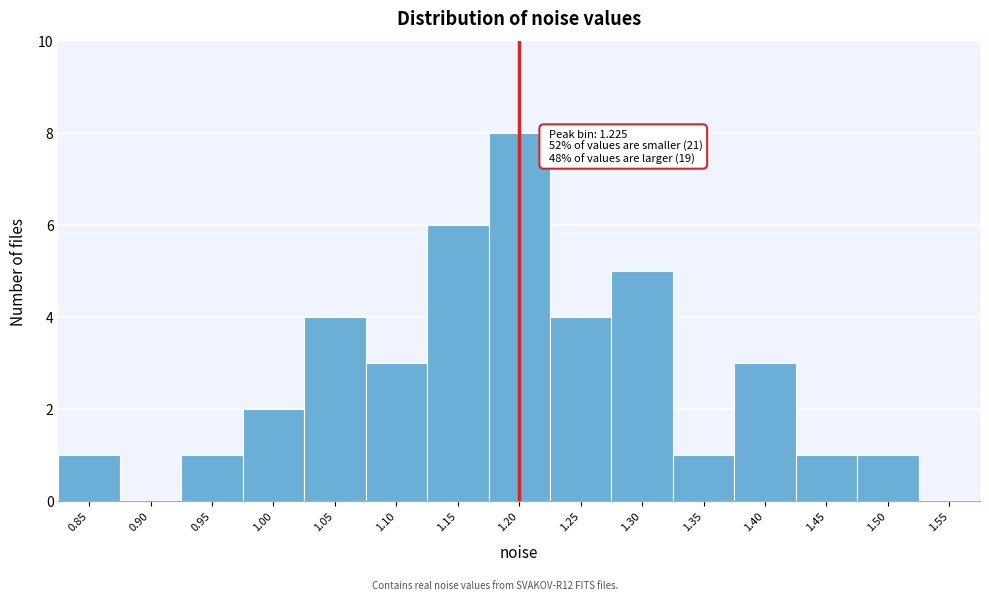

Reading left to right, list all the values displayed in this chart.

0.85=1	0.90=0	0.95=1	1.00=2	1.05=4	1.10=3	1.15=6	1.20=8	1.25=4	1.30=5	1.35=1	1.40=3	1.45=1	1.50=1	1.55=0